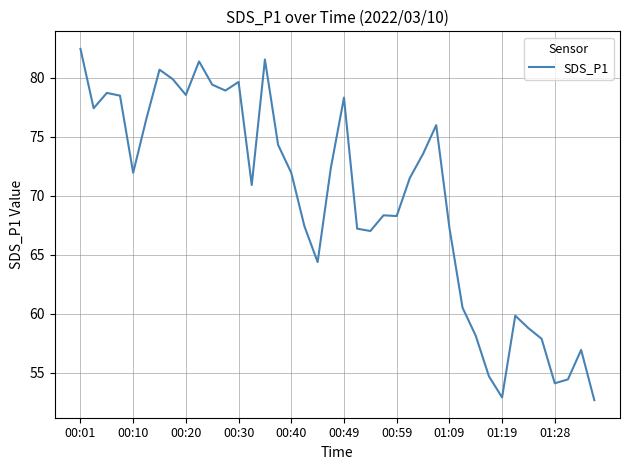

What is the smallest value displayed?

52.7